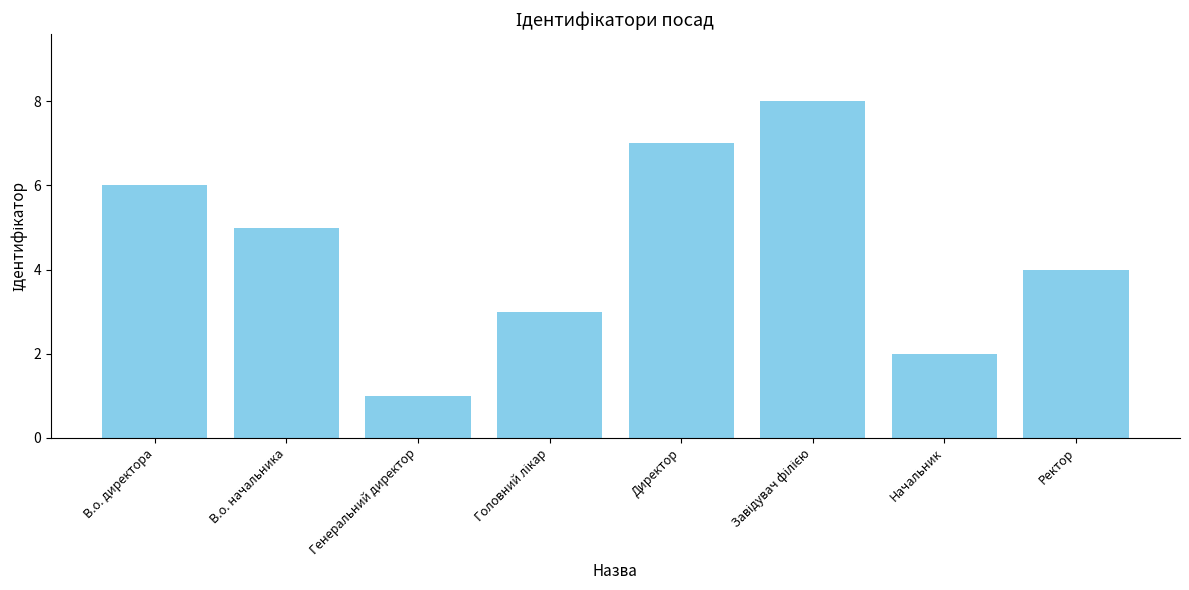

What is the value of the 4th bar from the left?

3